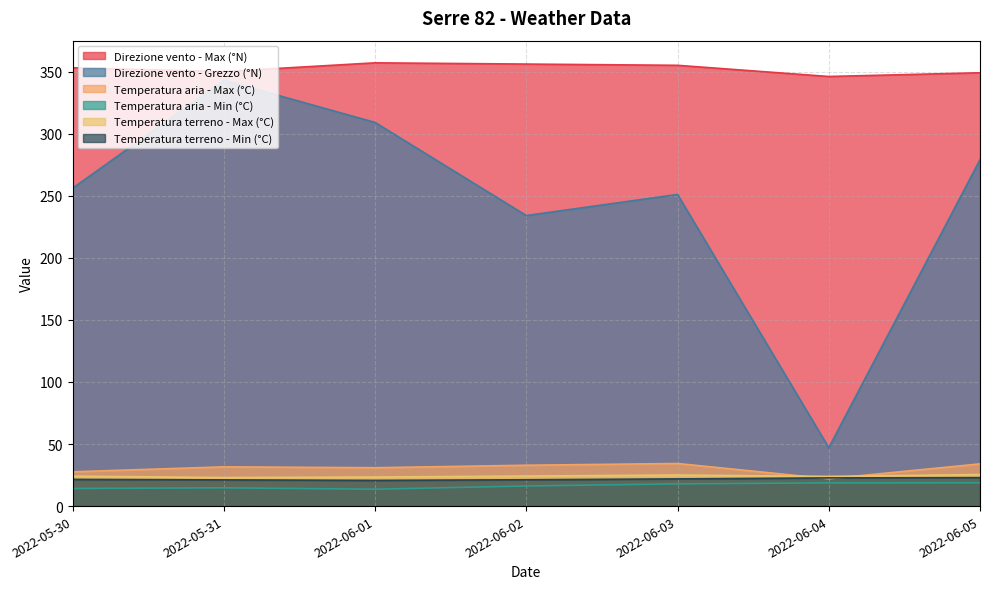

Which series ends up on top after the final intersection of Temperatura aria - Max (°C) and Temperatura terreno - Max (°C)?

Temperatura aria - Max (°C)